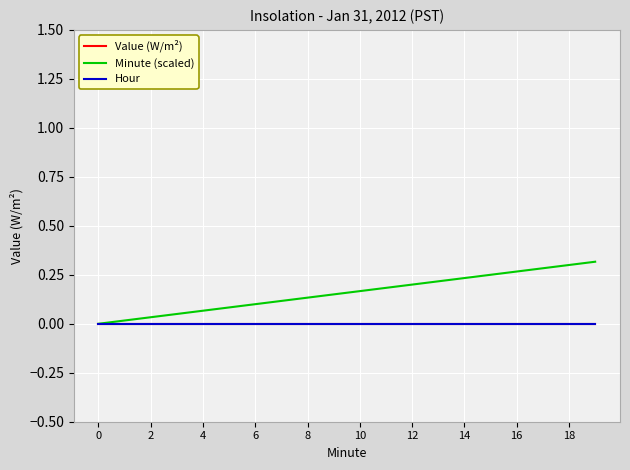

At how many categories does at least one series exceed 0?

19